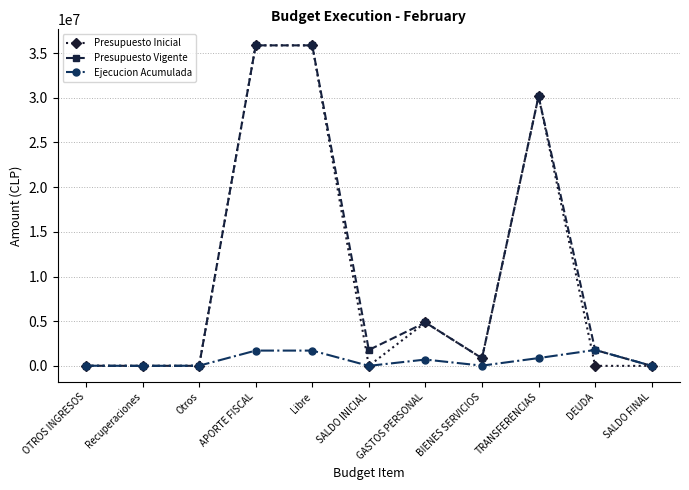

The value of Presupuesto Vigente at Libre is 35868386. True or false?

True